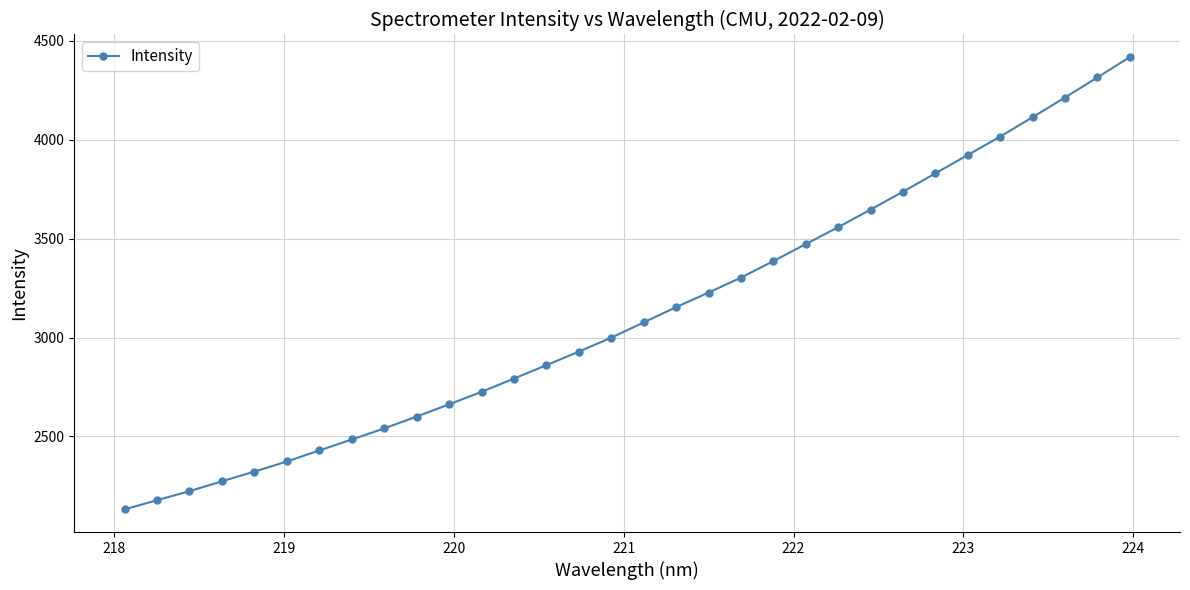

What is the difference between the second highest and minimum values?

2181.8